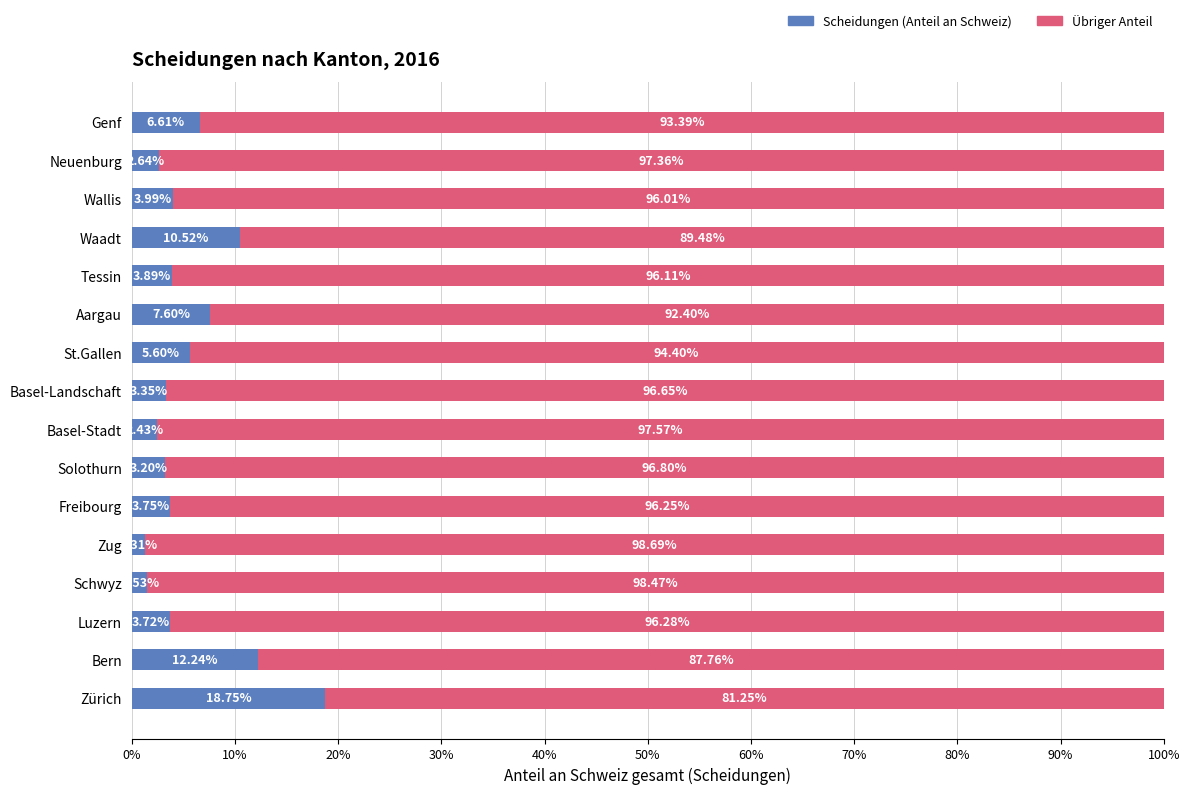

What are all the series names shown in the legend?

Scheidungen (Anteil an Schweiz), Übriger Anteil